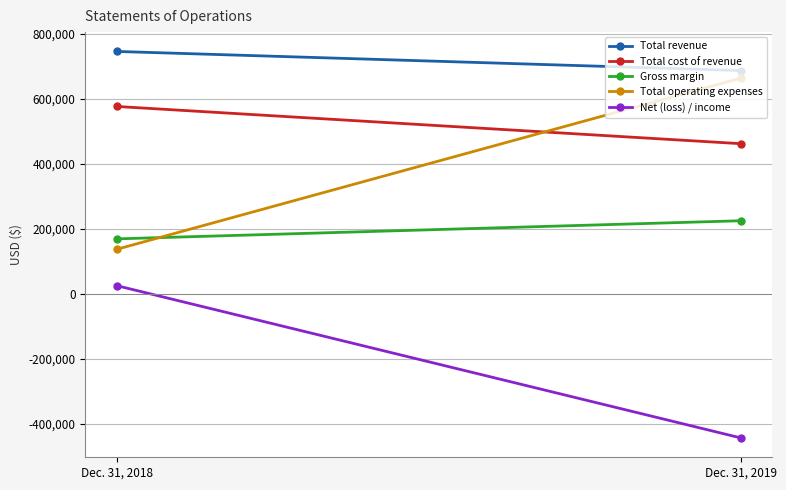

Reading left to right, what are all the values shown in this chart?

Total revenue: 745165	686400
Total cost of revenue: 576066	461606
Gross margin: 169099	224794
Total operating expenses: 136966	663149
Net (loss) / income: 25385	-442806